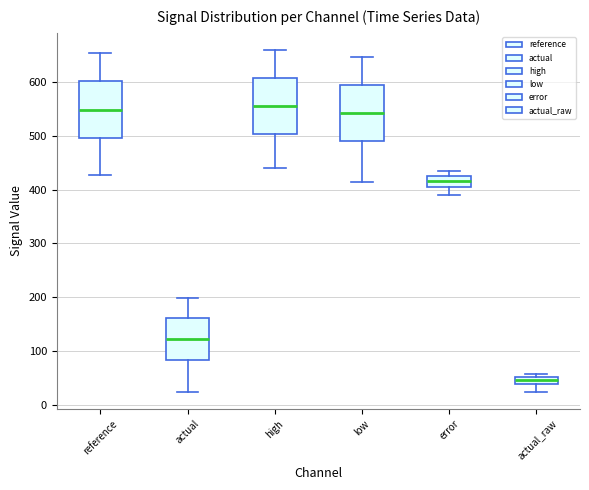

Where does the lower whisker of the box for reference end on the y-axis? The values are not printed on the chart, so give them approximately, as read against the axis.

430